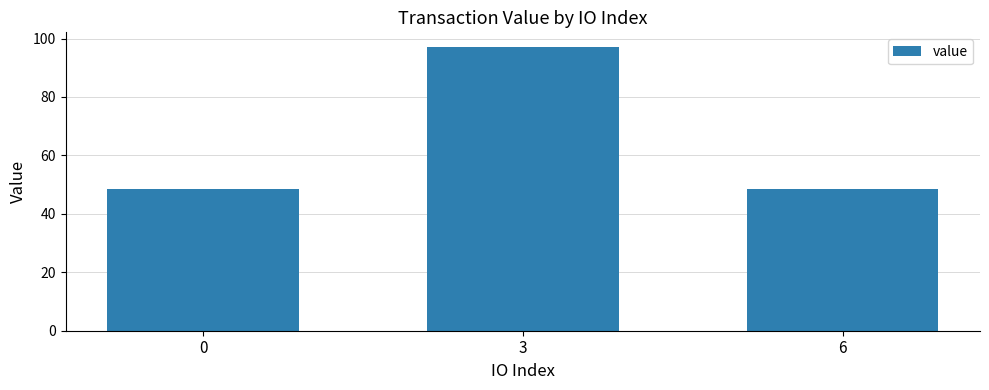

Is it true that the value at 3 is 97.3?

True